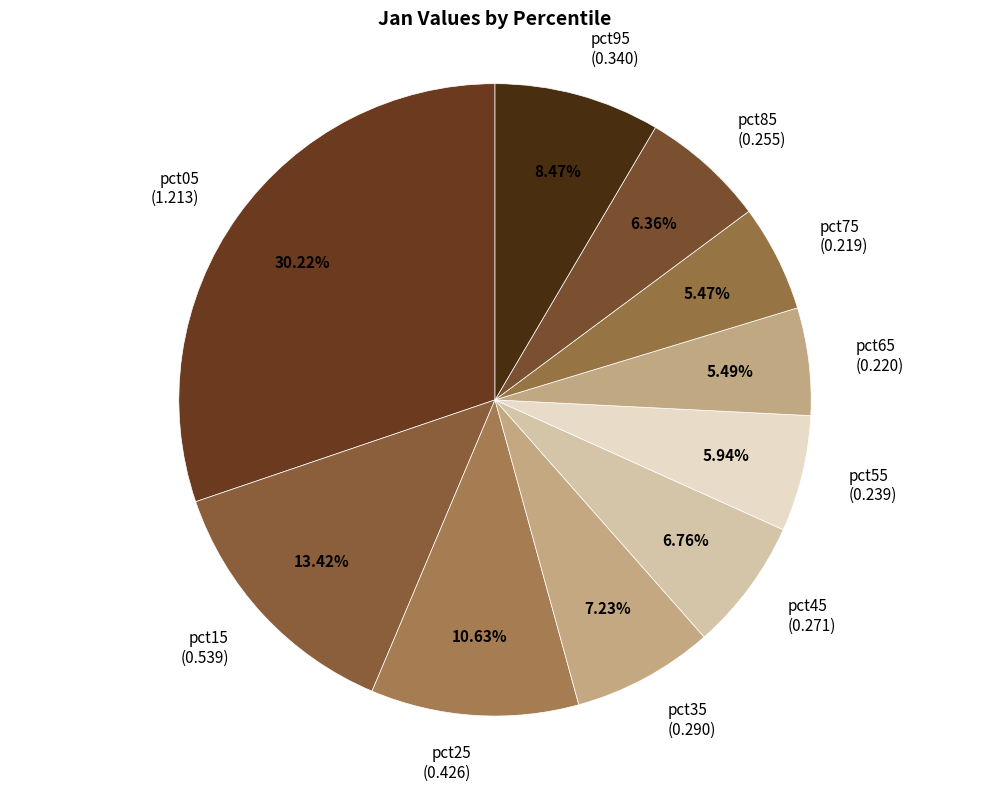

Count the number of slices in the pie.

10